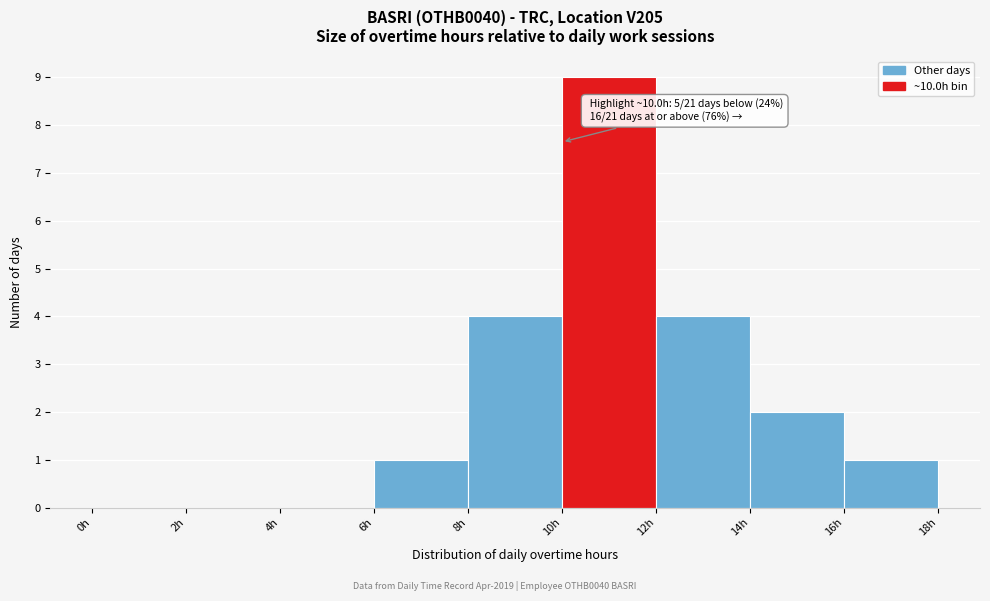

Over which range of the x-axis is the bar tallest?

10 to 12